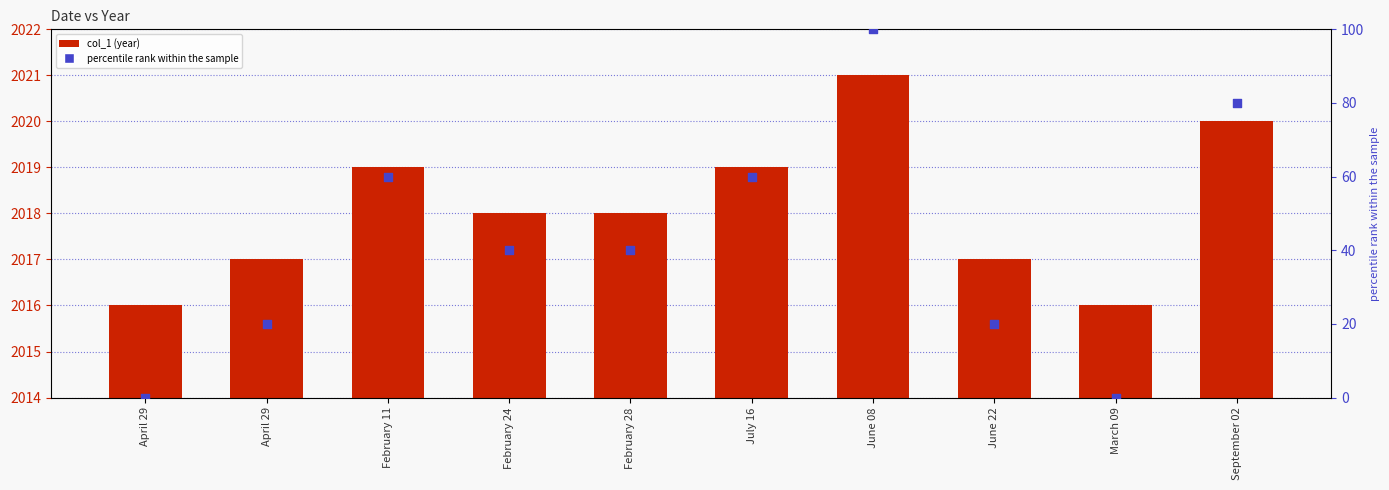

Which series has the largest total across all categories?

col_1